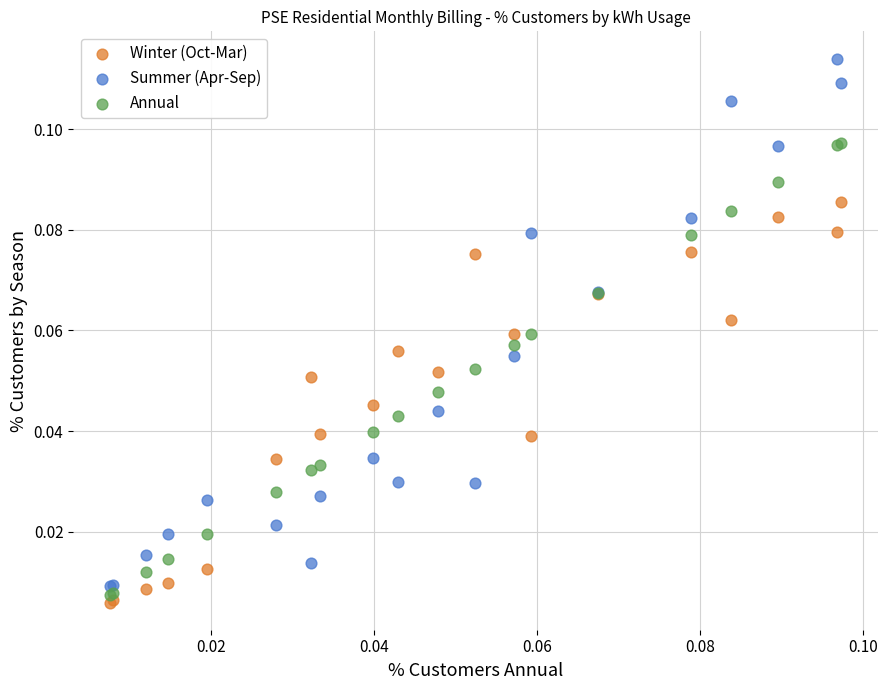

Which series contains the lowest Y value?

Winter (Oct-Mar)